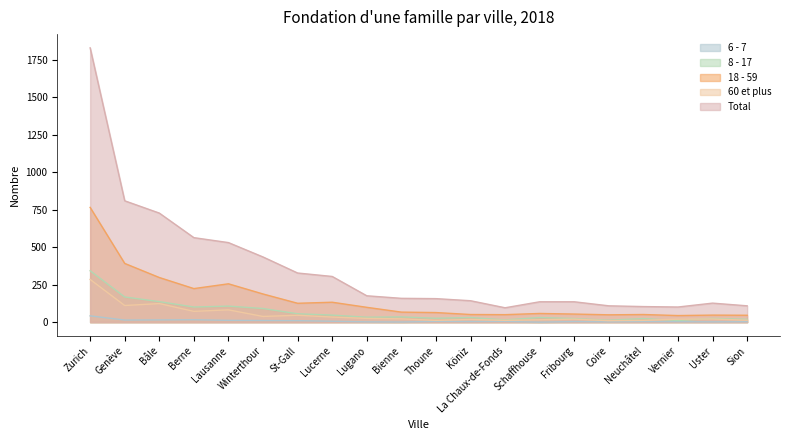

List the series in order of their peak value, lowest first.

6 - 7, 60 et plus, 8 - 17, 18 - 59, Total